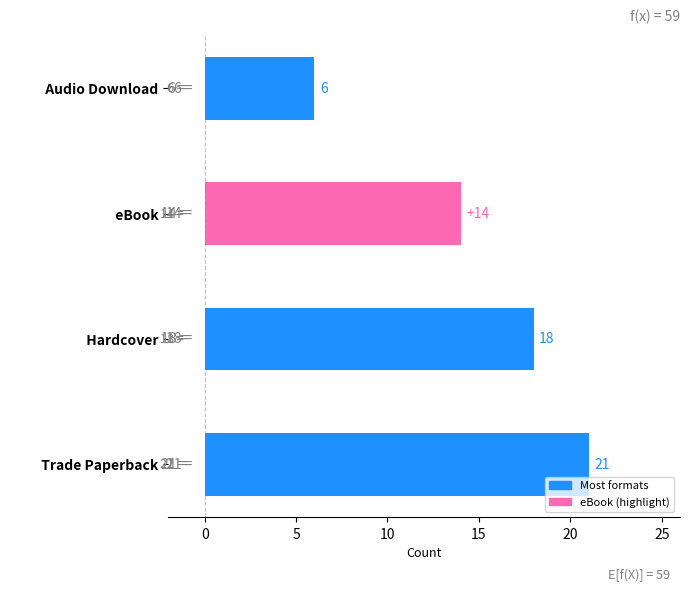

Reading bottom to top, list all the values displayed in this chart.

21	18	14	6